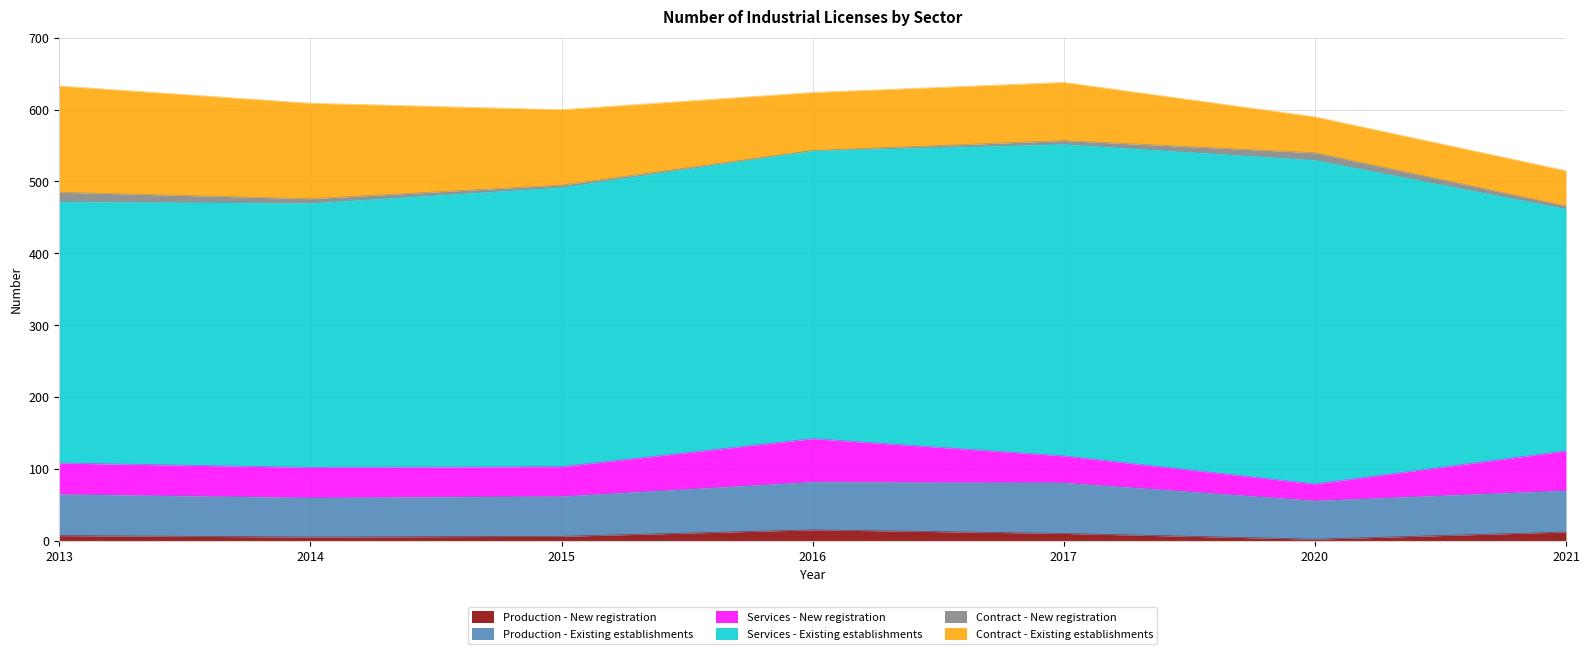

Read the Services - Existing establishments value at 2016.

401